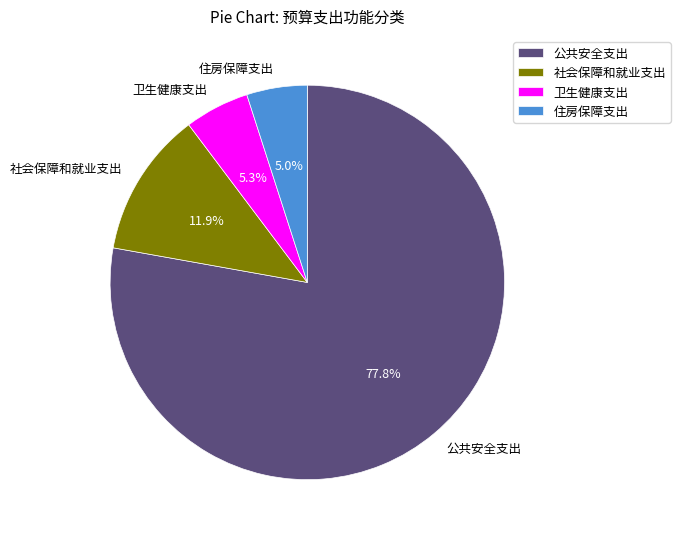

Does 卫生健康支出 represent more than half of the total?

No